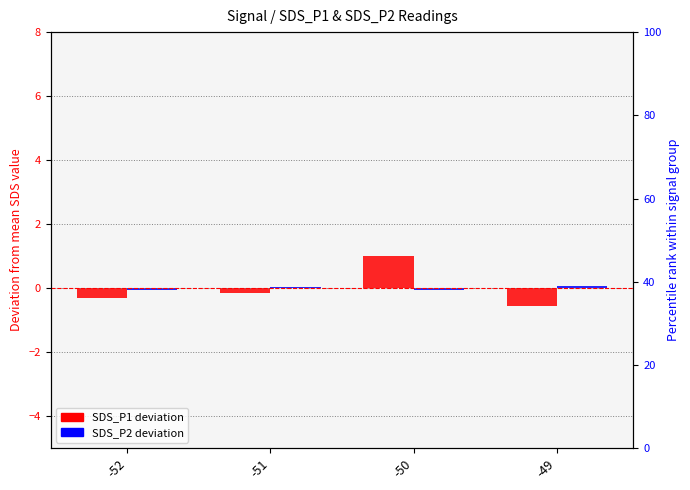

Reading left to right, extract all data points from this chart.

SDS_P1 (mean dev): -52=-0.3	-51=-0.1	-50=1.0	-49=-0.6
SDS_P2 (mean dev): -52=-0.1	-51=0.0	-50=-0.1	-49=0.1